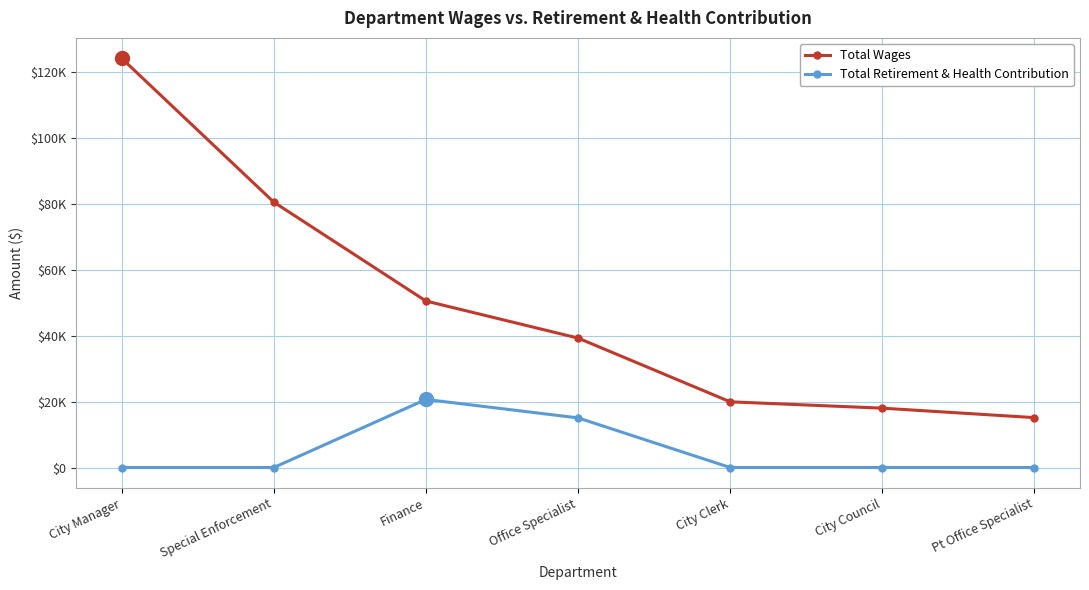

Reading left to right, transcribe all the data shown in this chart.

Total Wages: 124102	80494	50500	39260	19925	18000	15129
Total Retirement & Health Contribution: 0	0	20642	15048	0	0	0